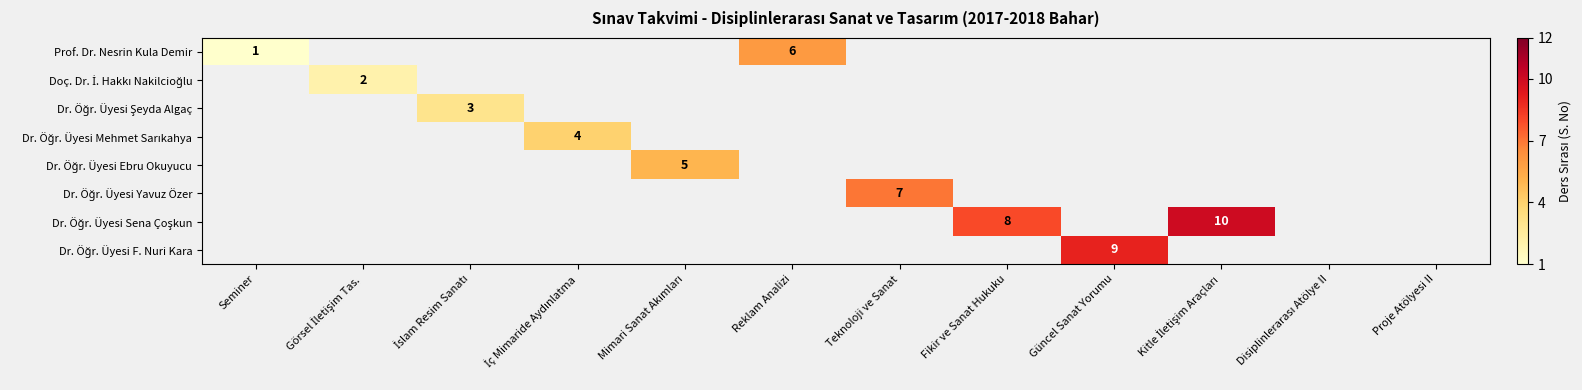

Between İslam Resim Sanatı and Teknoloji ve Sanat, which is larger?

Teknoloji ve Sanat